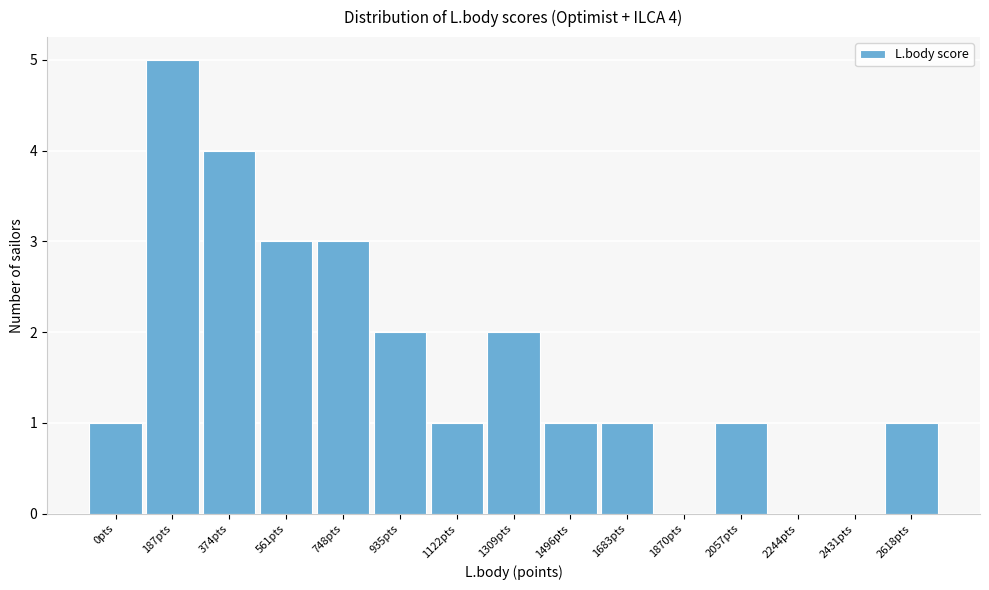

Reading left to right, extract all data points from this chart.

0pts=1	187pts=5	374pts=4	561pts=3	748pts=3	935pts=2	1122pts=1	1309pts=2	1496pts=1	1683pts=1	1870pts=0	2057pts=1	2244pts=0	2431pts=0	2618pts=1